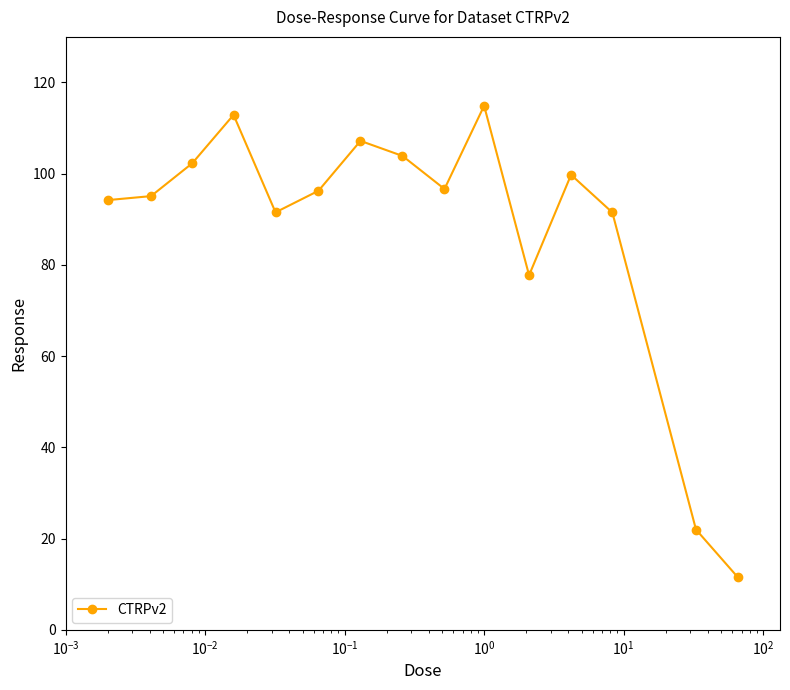

True or false: there are more than 0 points higher than both neighbors.

True